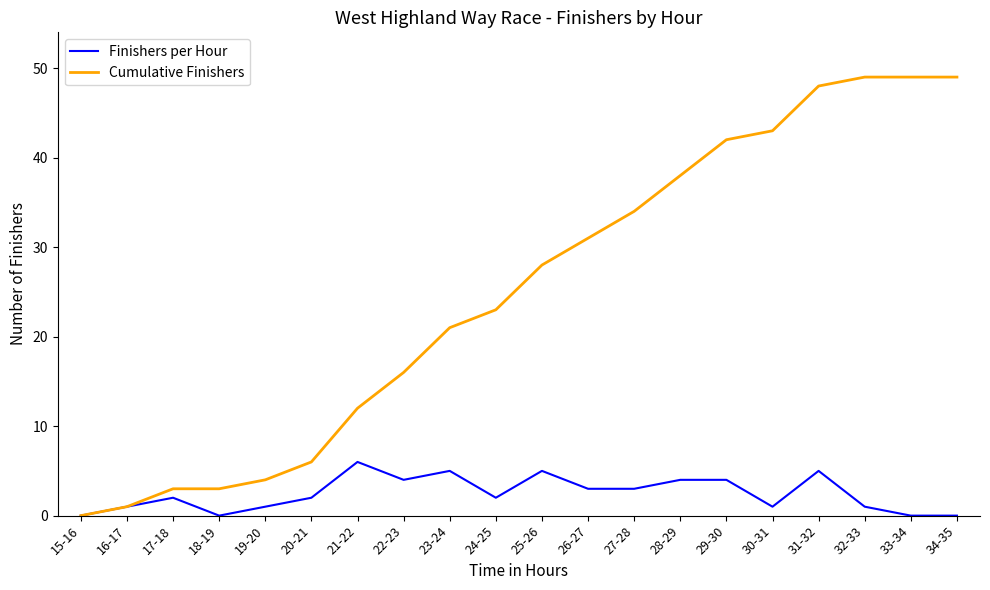

Between 15-16 and 18-19, which series saw the biggest shift?

Cumulative Finishers